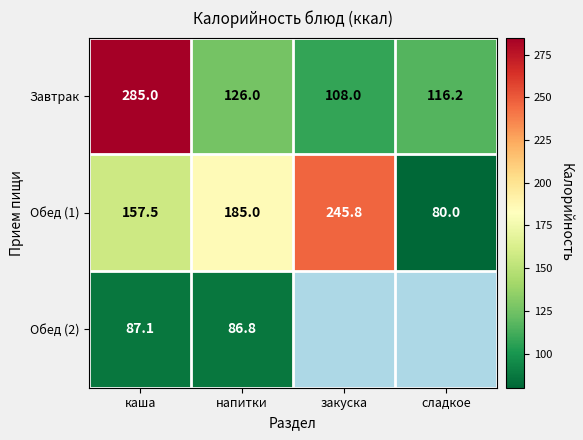

Between каша and напитки, which series saw the biggest shift?

Завтрак